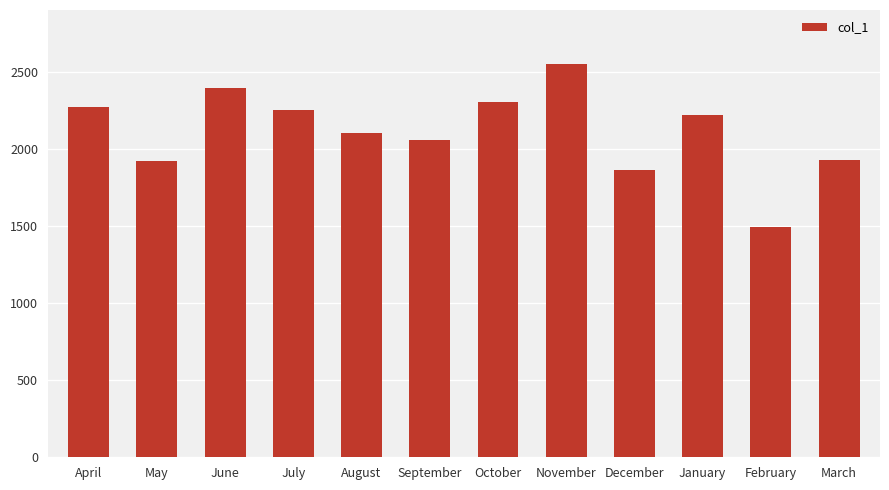

What is the ratio of the value at December to the value at November?

0.7